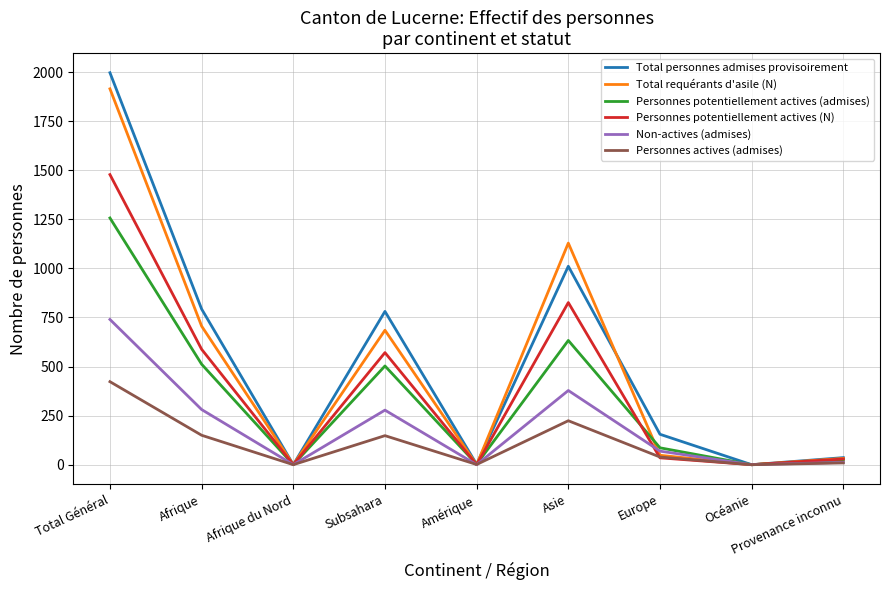

List the series in order of their peak value, highest first.

Total personnes admises provisoirement, Total requérants d'asile (N), Personnes potentiellement actives (N), Personnes potentiellement actives (admises), Non-actives (admises), Personnes actives (admises)